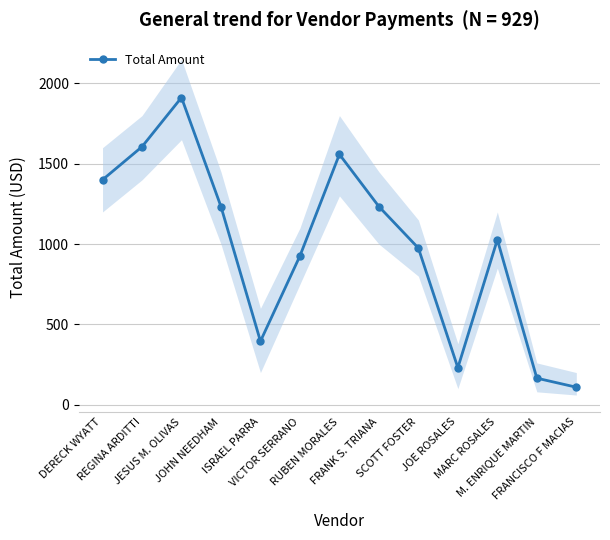

Which label corresponds to the largest value in the chart?

JESUS M. OLIVAS